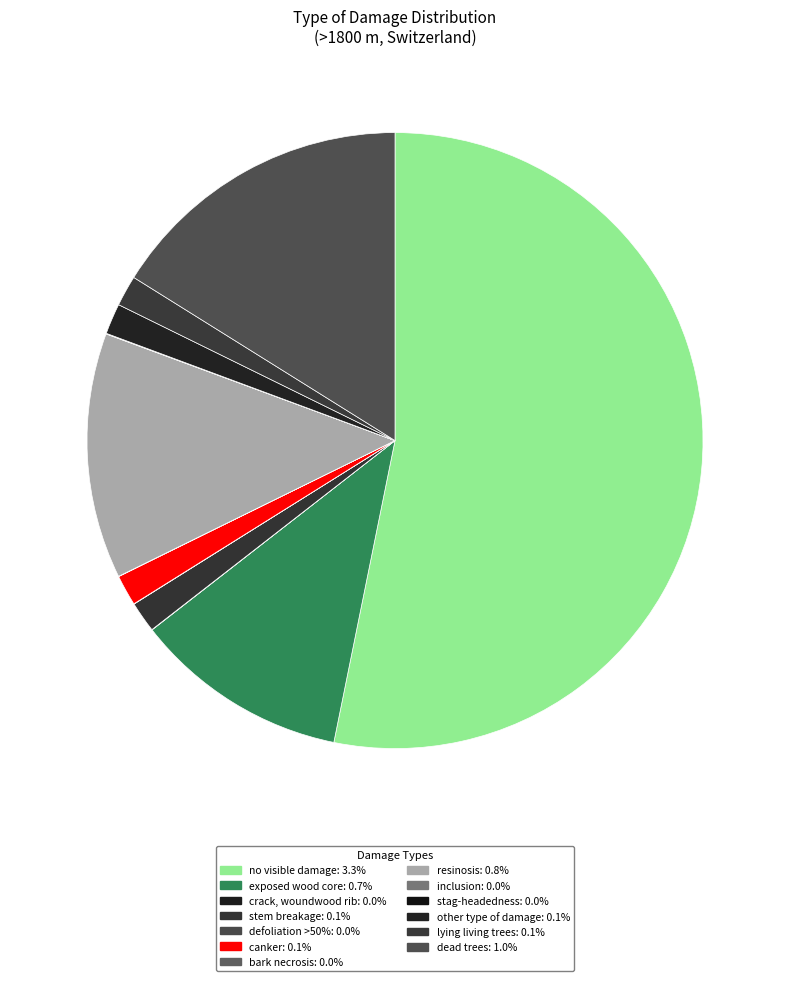

Rank the categories by value from highest to lowest.

no visible damage, dead trees, resinosis, exposed wood core, stem breakage, canker, other type of damage, lying living trees, crack, woundwood rib, defoliation >50%, bark necrosis, inclusion, stag-headedness